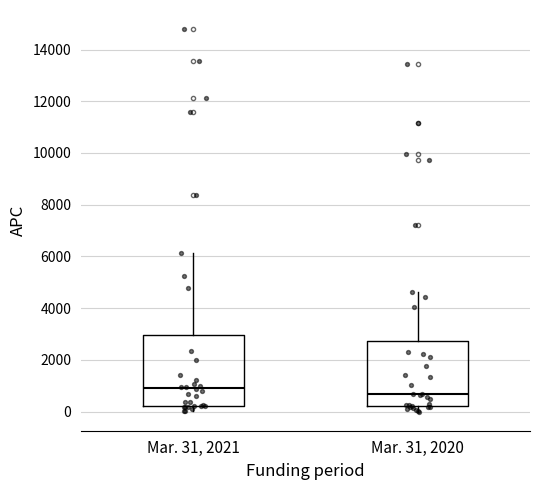

Which box has the highest median line?

Mar. 31, 2021